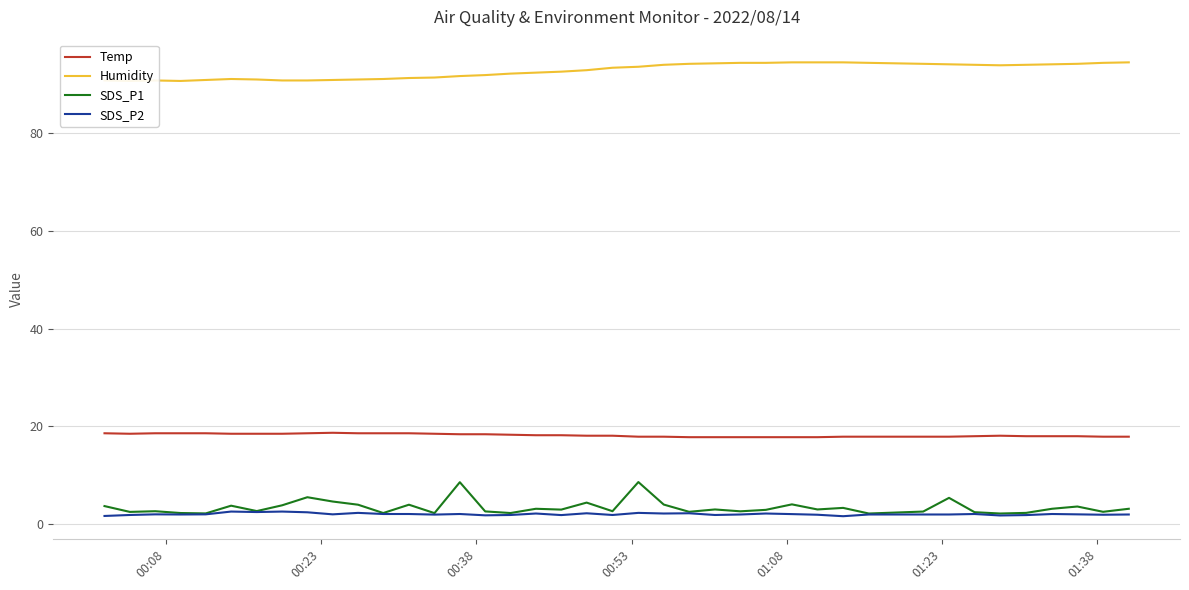

True or false: Temp and SDS_P1 cross at least once.

False